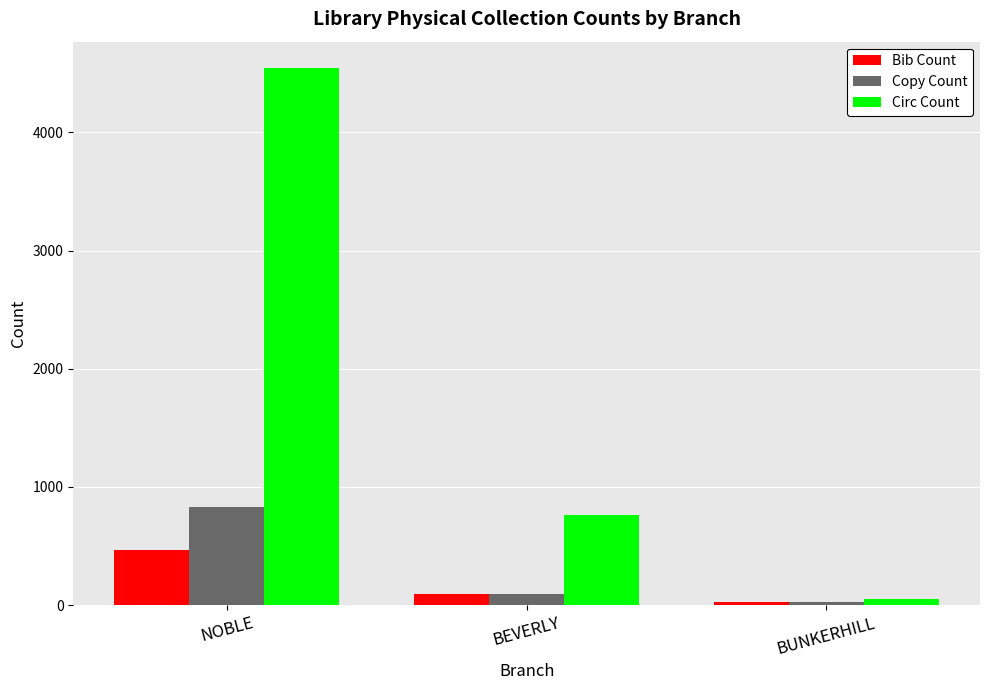

True or false: Bib Count has a value of 92 at BEVERLY.

True